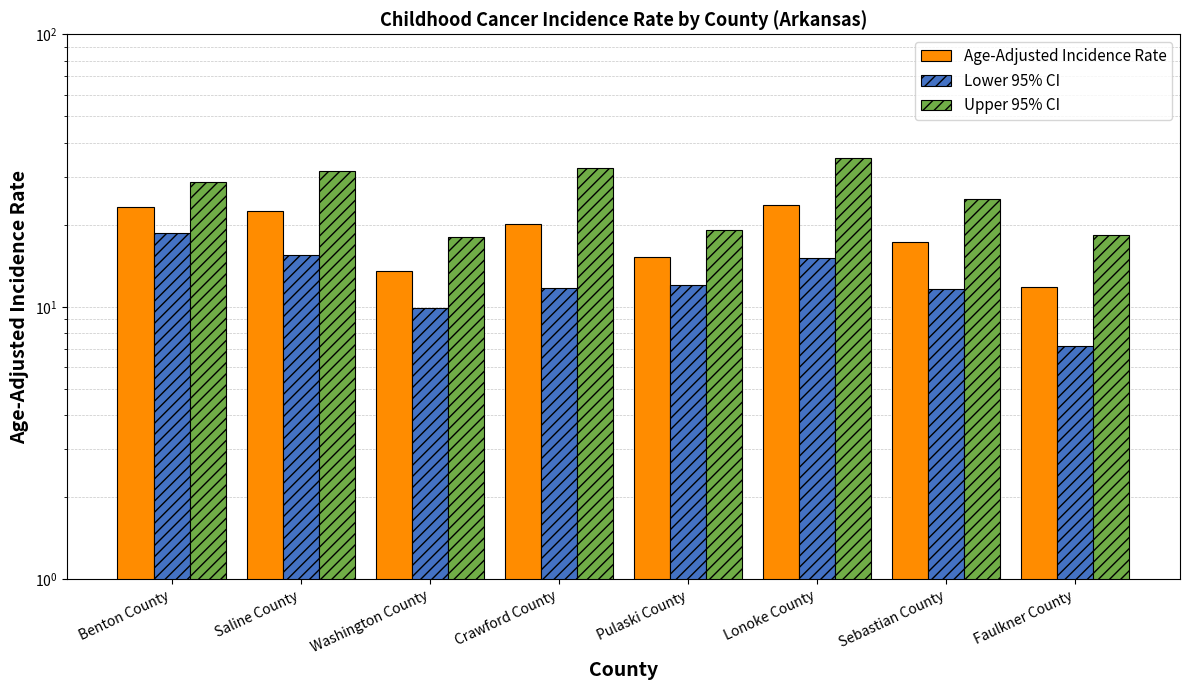

At which label does Upper 95% CI first exceed 28?

Benton County